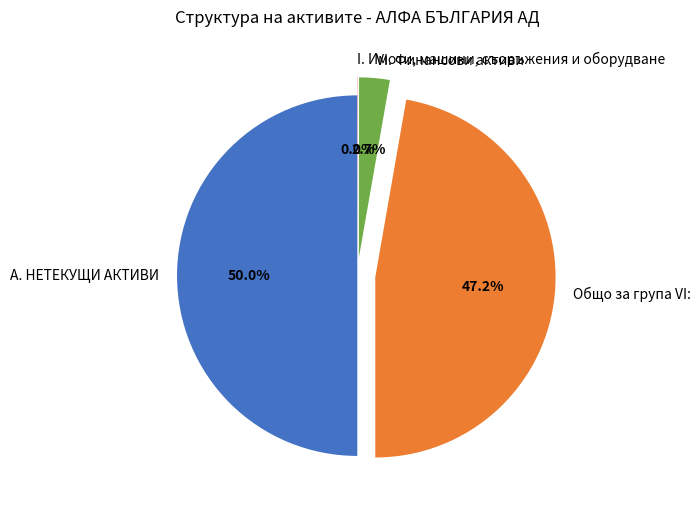

What is the ratio of the value at Общо за група VI: to the value at А. НЕТЕКУЩИ АКТИВИ?

0.9